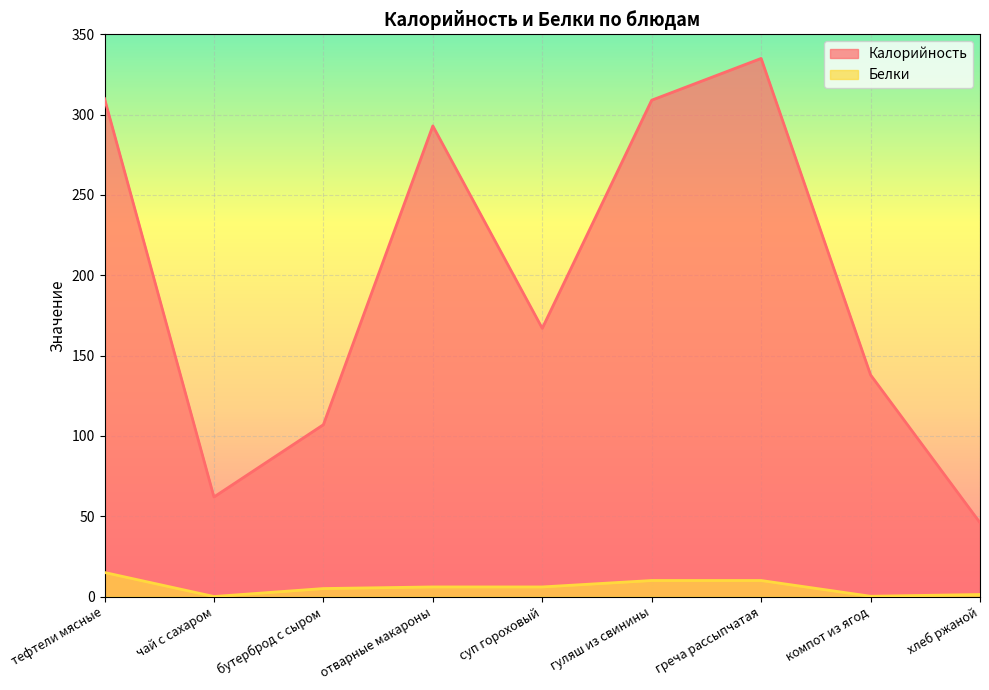

At how many categories does at least one series exceed 43?

9